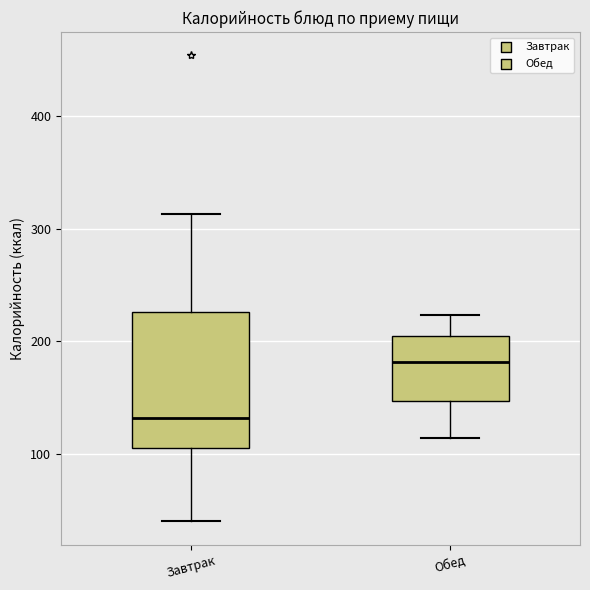

Which box has the highest median line?

Обед